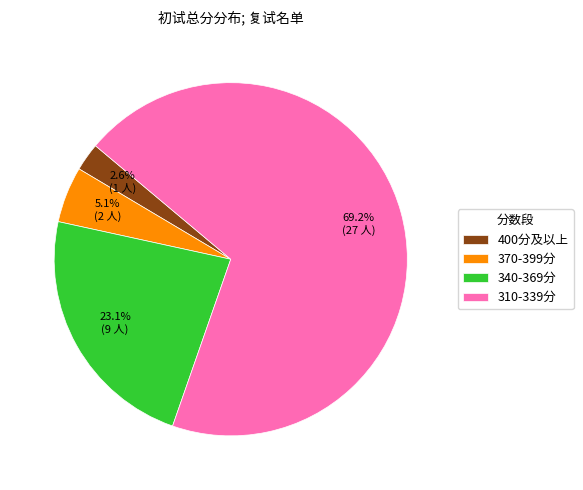

Combined, what portion of the pie is 310-339分 and 340-369分?

92.3%